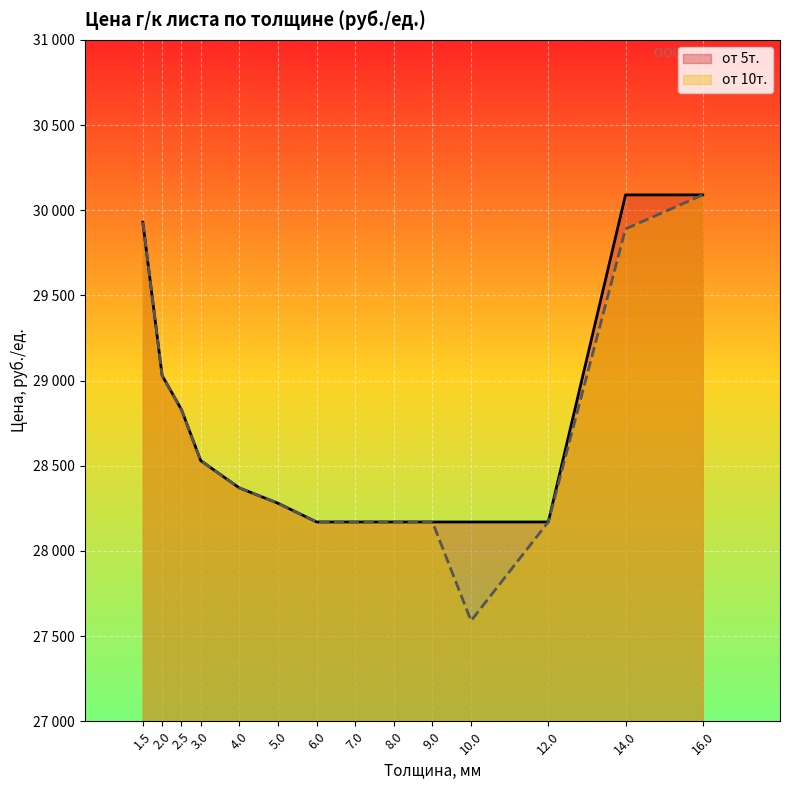

Which label corresponds to the largest value in the chart?

14.0